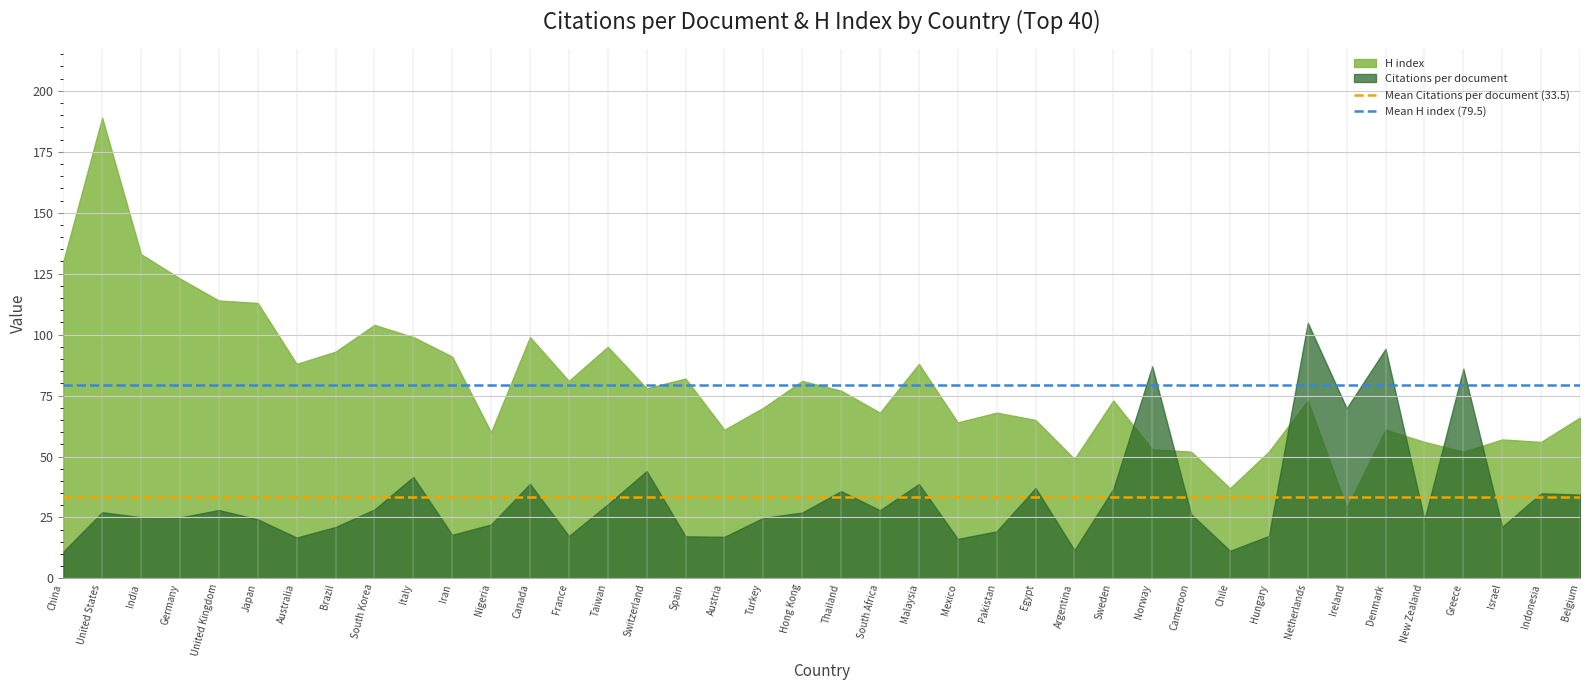

What position from the left is Turkey?

19